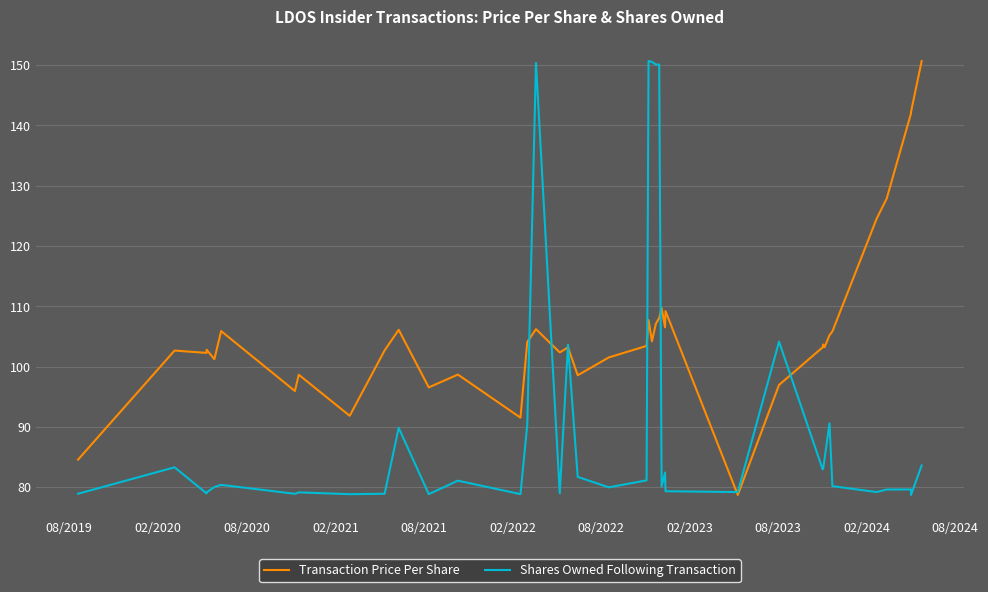

After their last crossing, which series has the higher values: Transaction Price Per Share or Shares Owned Following Transaction?

Transaction Price Per Share